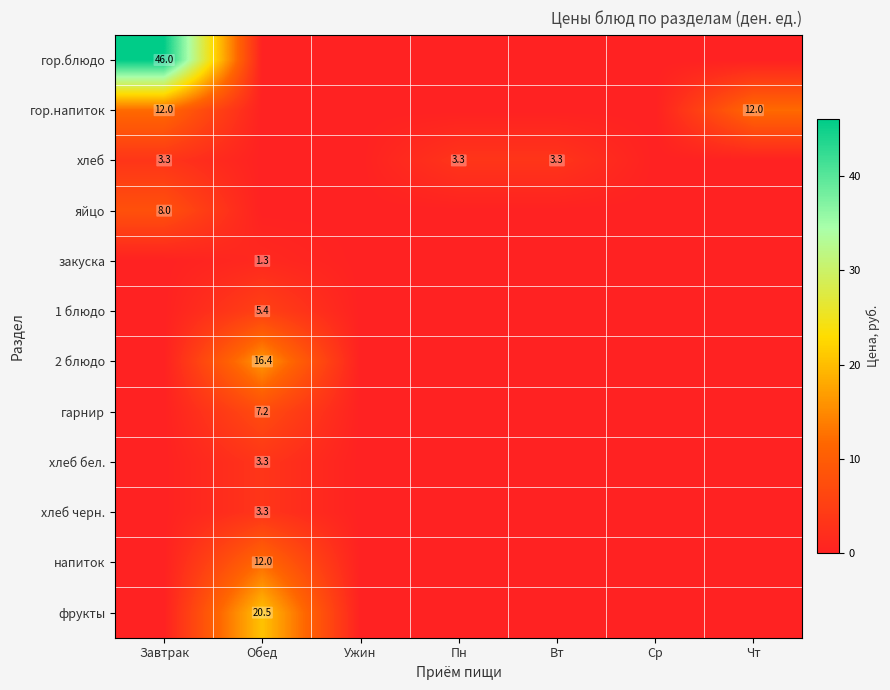

The value of 2 блюдо at Обед is 16.4. True or false?

True